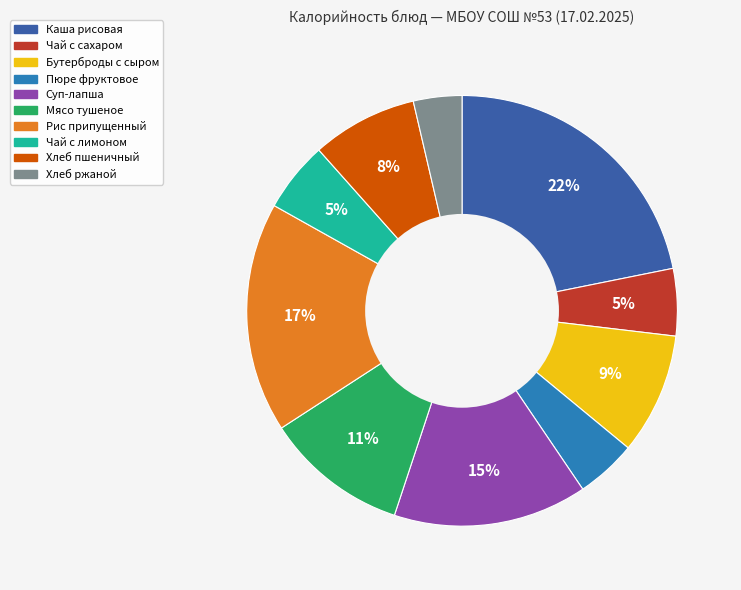

To the nearest percent, what is the difference between the largest and smallest slice percentages?

18%